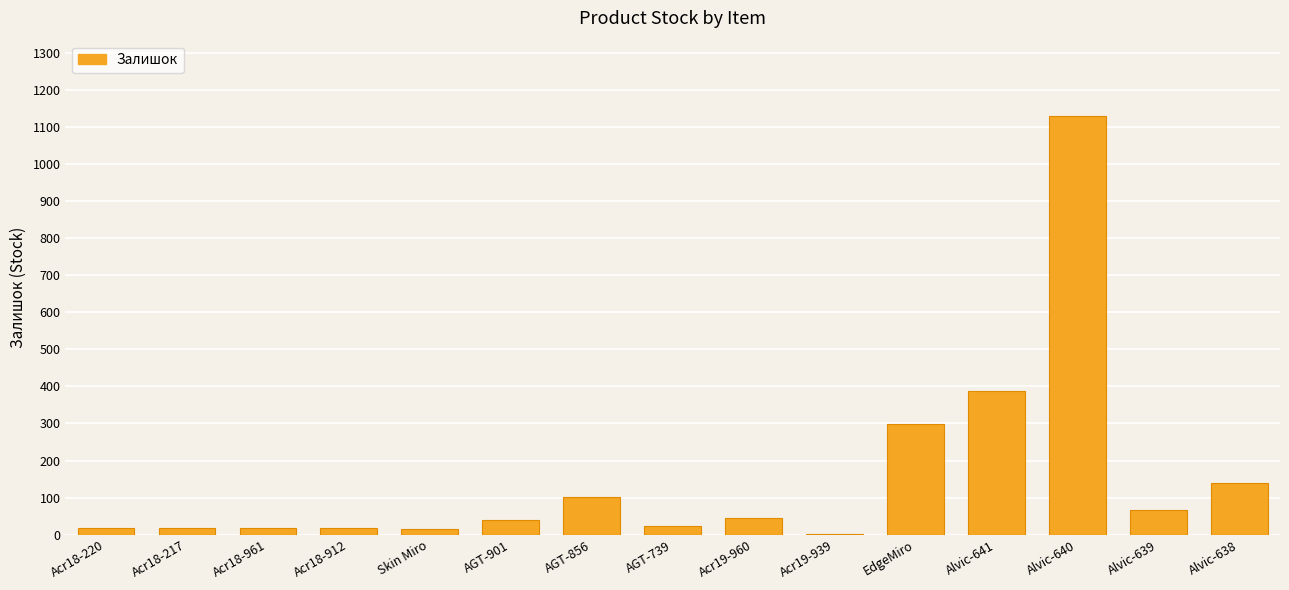

The value at Alvic-640 is 1769. True or false?

False